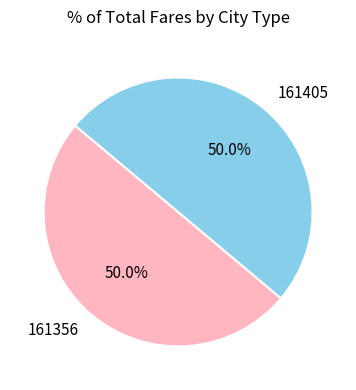

To the nearest percent, what is the average slice percentage?

50%